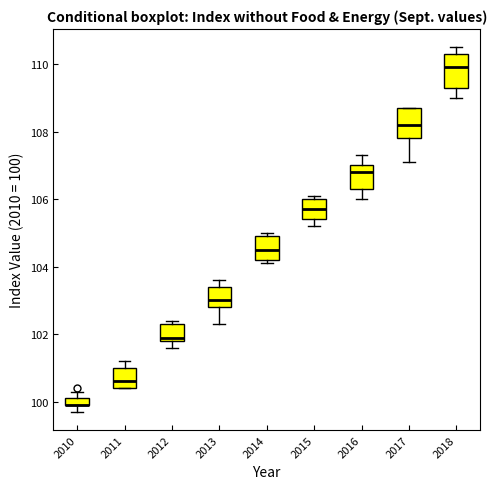

Where does the median line of the box at x = 2012 sit on the y-axis? The values are not printed on the chart, so give them approximately, as read against the axis.

102.0